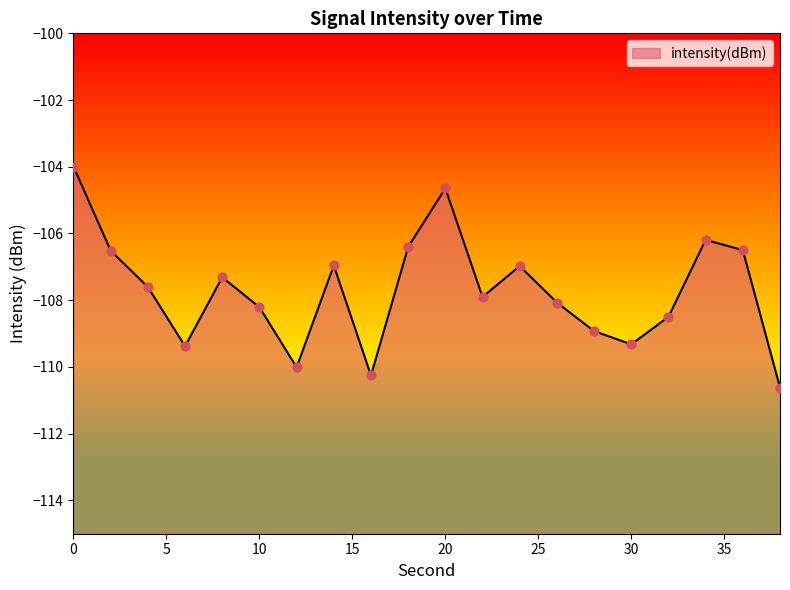

Which has a higher value, 34 or 4?

34